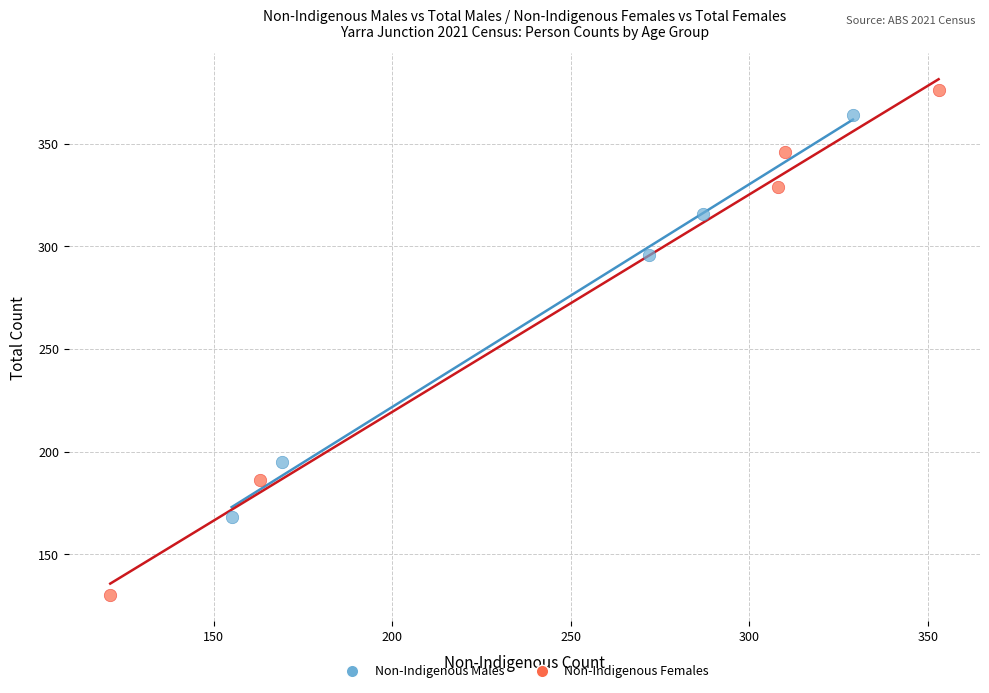

Which series has the largest Y range (max minus min)?

Non-Indigenous Females